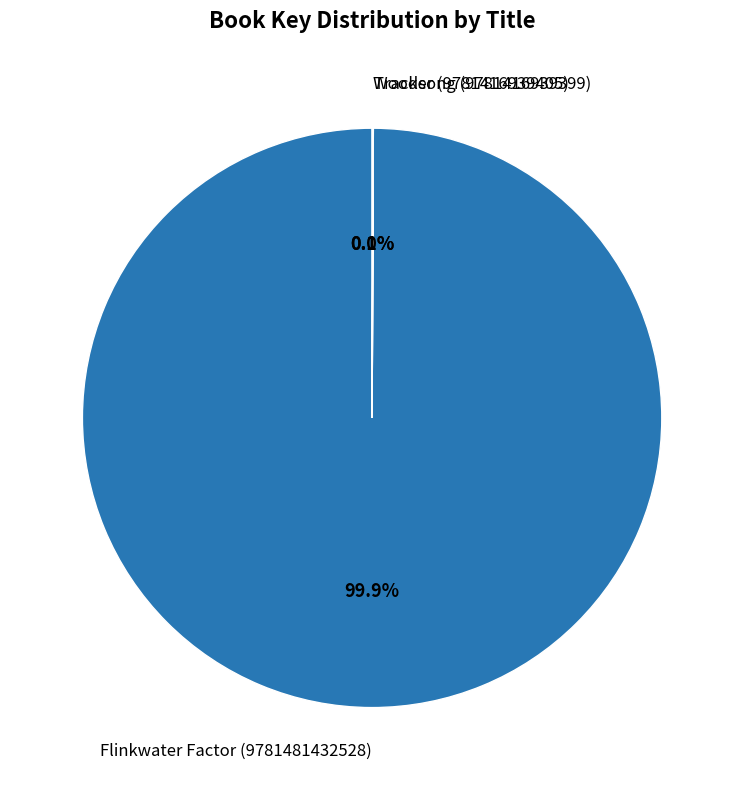

What is the largest slice in the pie chart?

Flinkwater Factor (9781481432528)